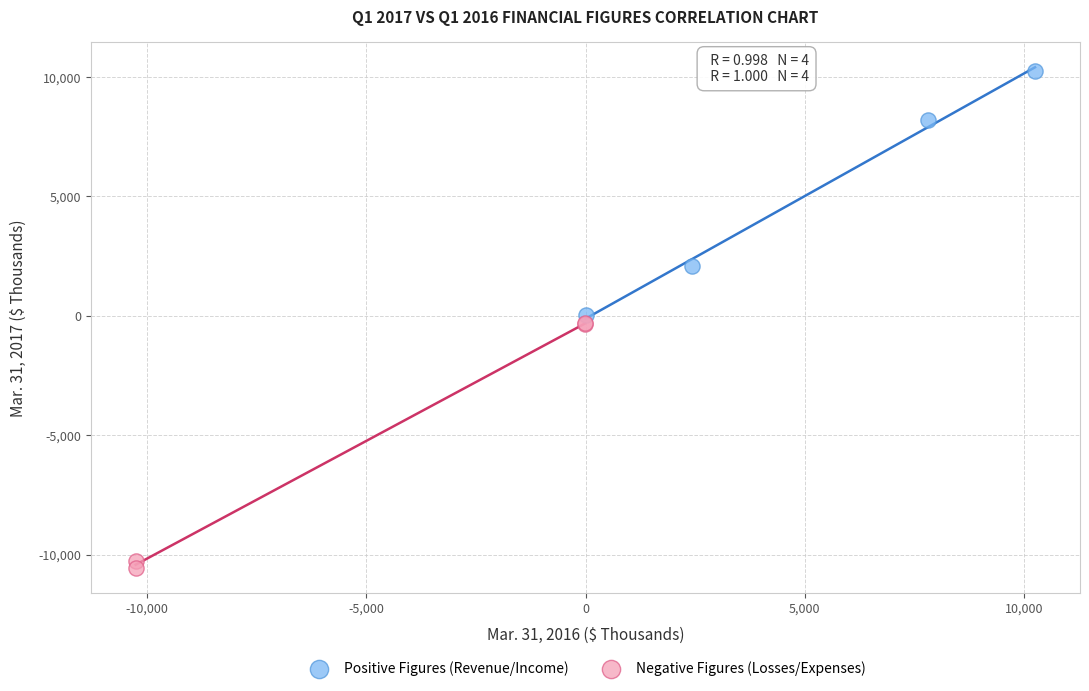

Which series contains the highest Y value?

Positive Figures (Revenue/Income)